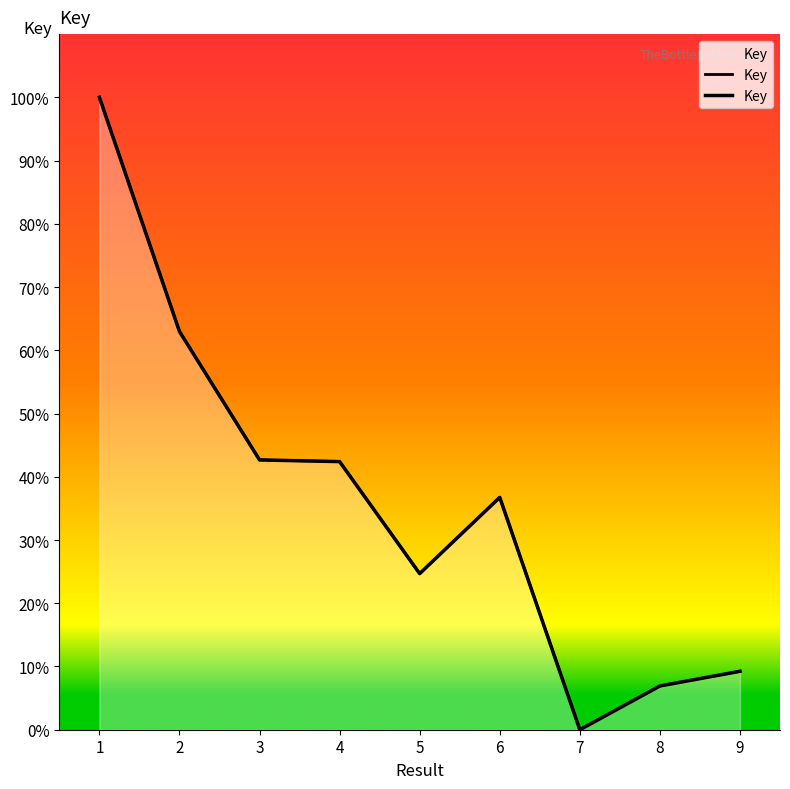

How many categories are shown in the chart?

9